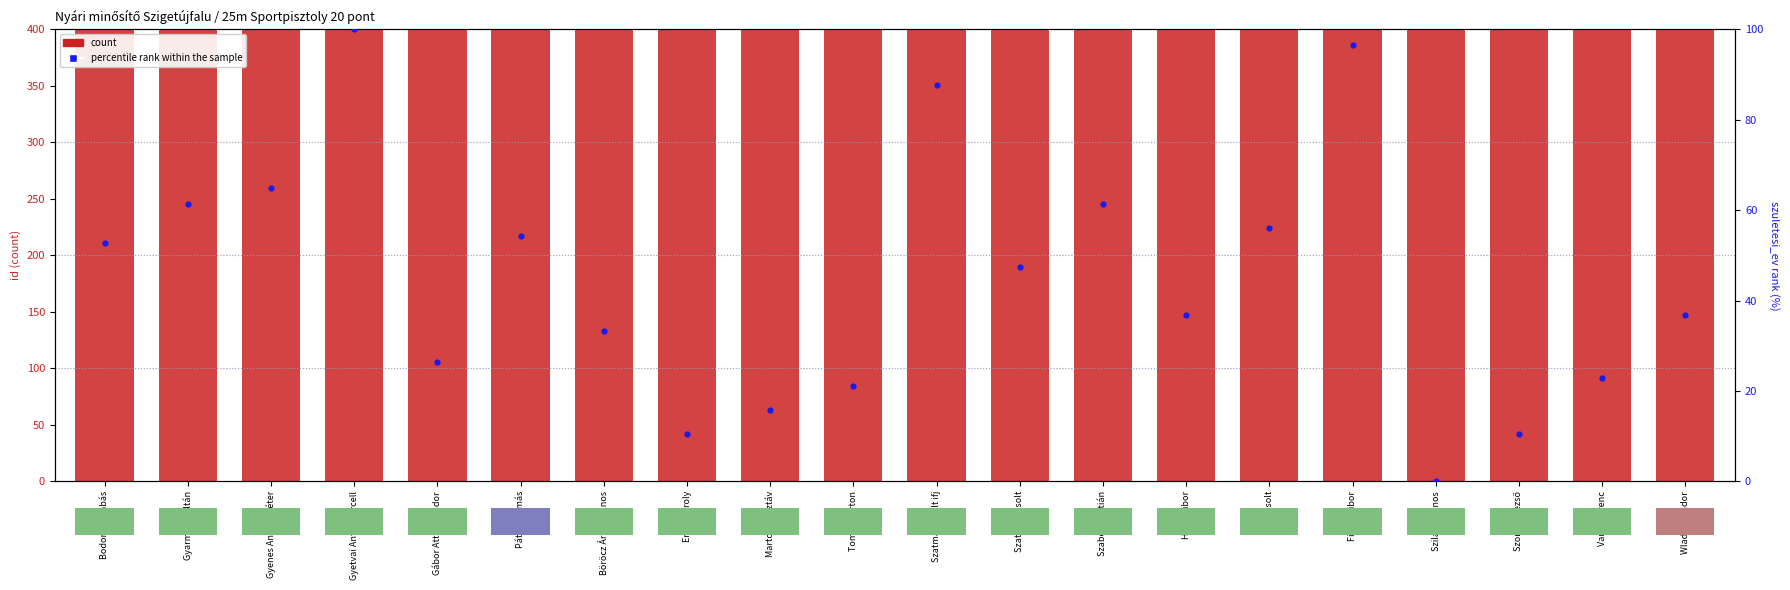

Which series contains the lowest Y value?

percentile rank within the sample